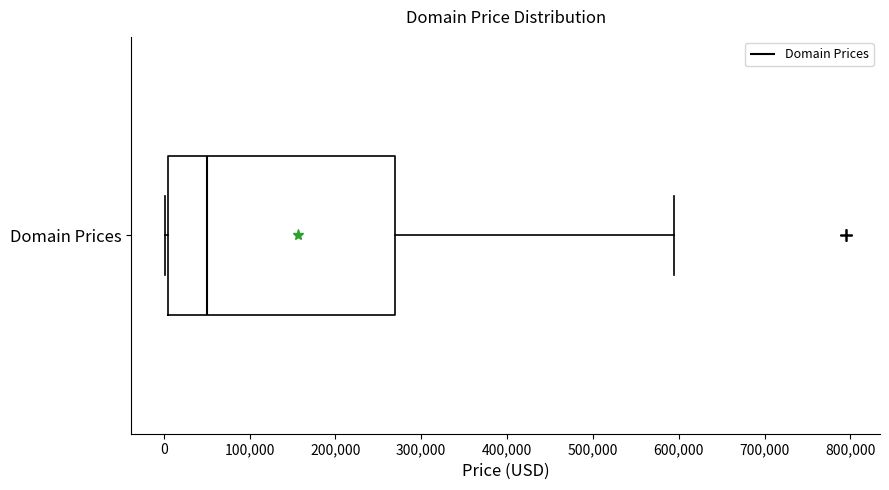

Read this box plot against the x-axis: the position of the median line, the range covered by the box, and the ends of both whiskers. The values are not printed on the chart, so give them approximately, as read against the axis.

median 50000, box 0 to 270000, whiskers 0 to 590000